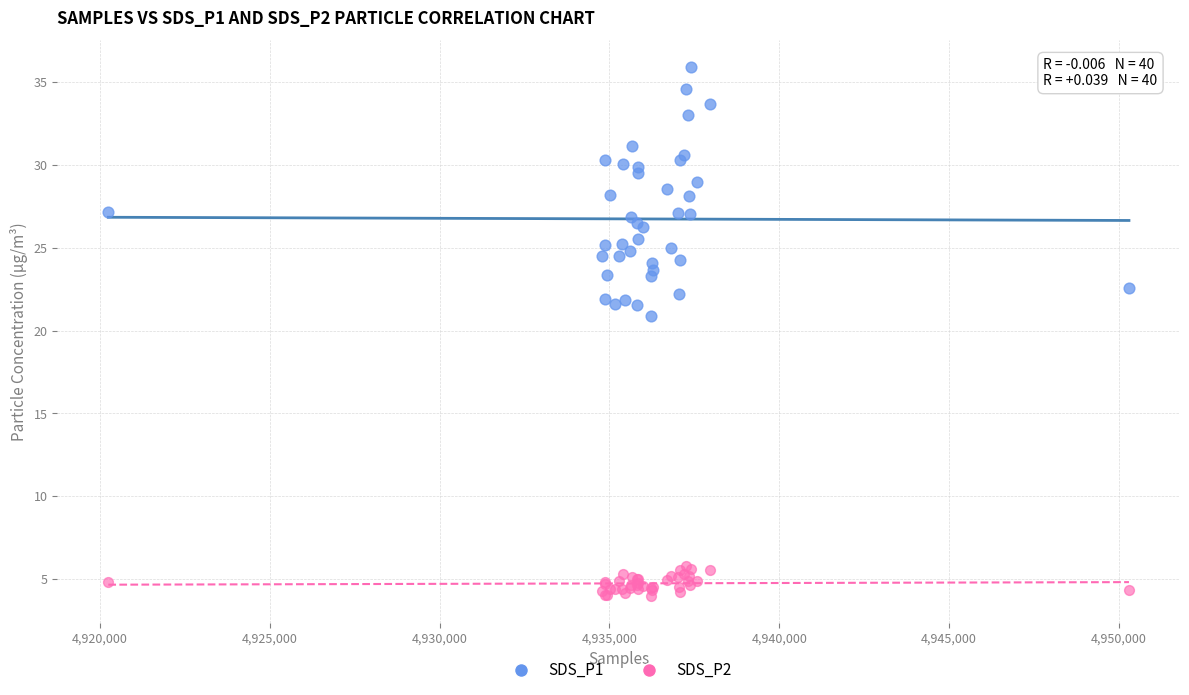

Across all series, what Y value is closest to 19?

20.9